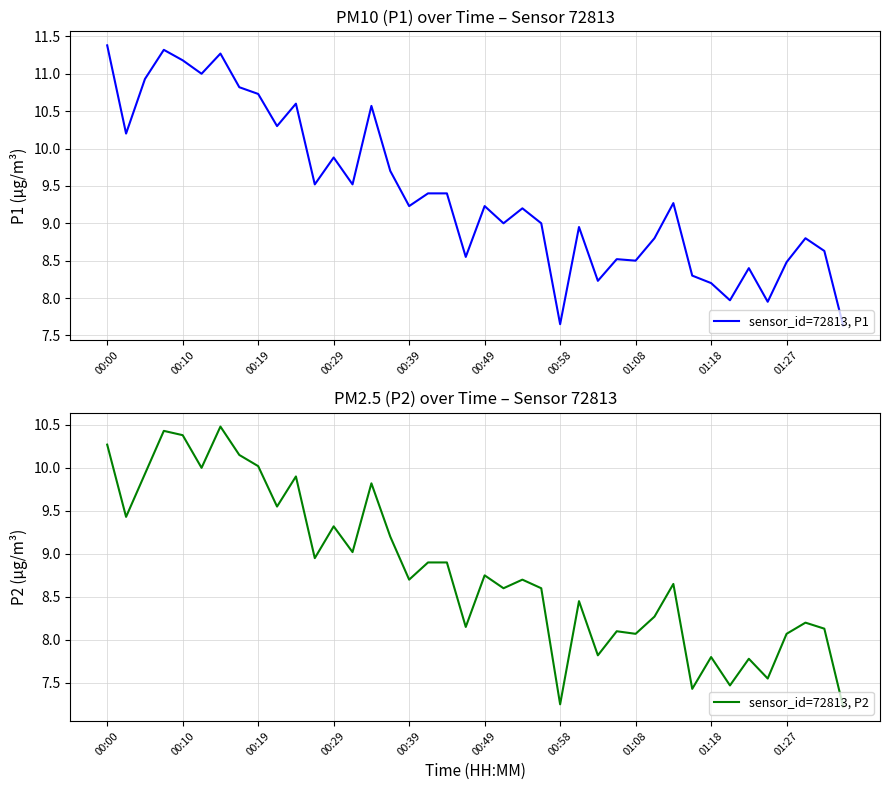

What is the minimum value for sensor_id=72813, P1?

7.6